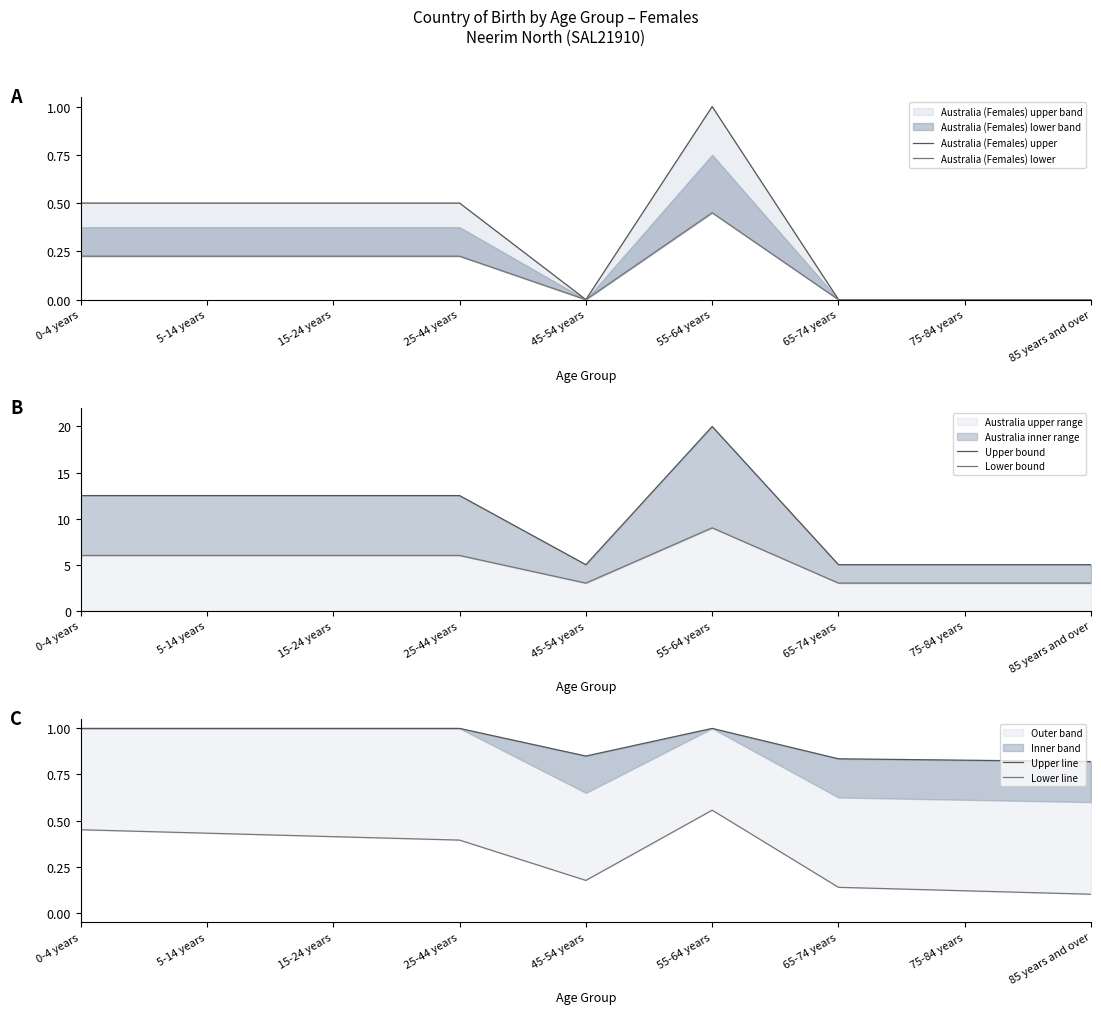

At which label does Australia upper range reach its peak?

55-64 years